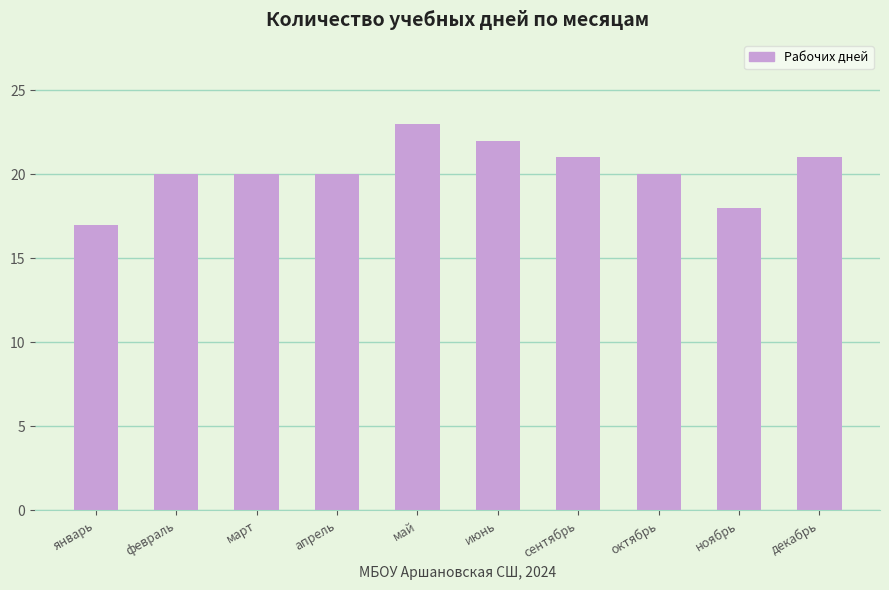

What is the difference between the second highest and second lowest values?

4